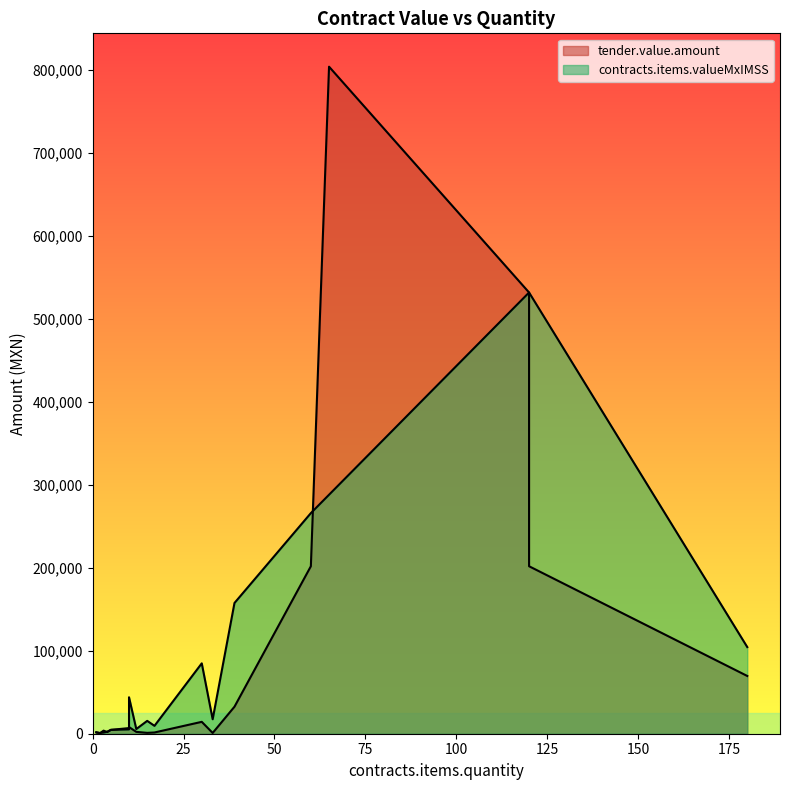

True or false: tender.value.amount has a value of 69600.0 at 180.

True